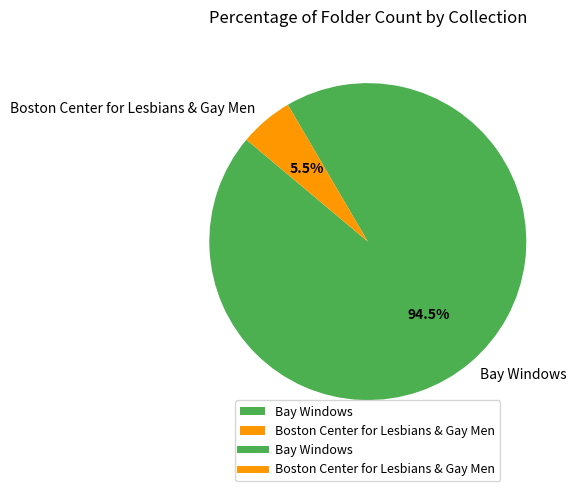

Is there any slice that represents more than half of the pie?

Yes